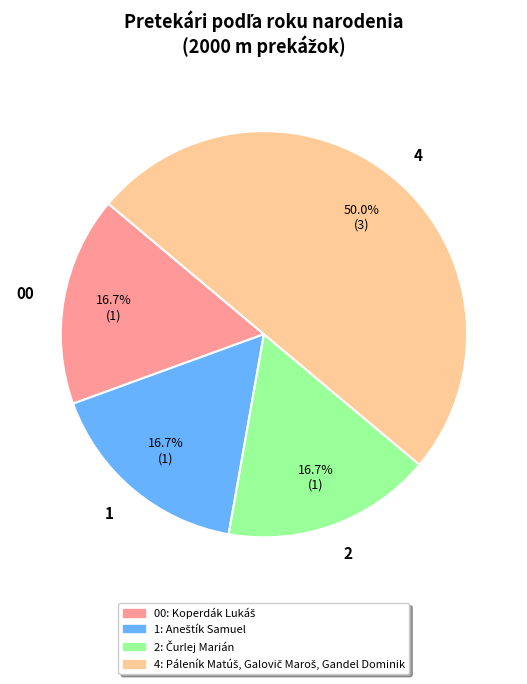

Does 00 account for over 50% of the chart?

No